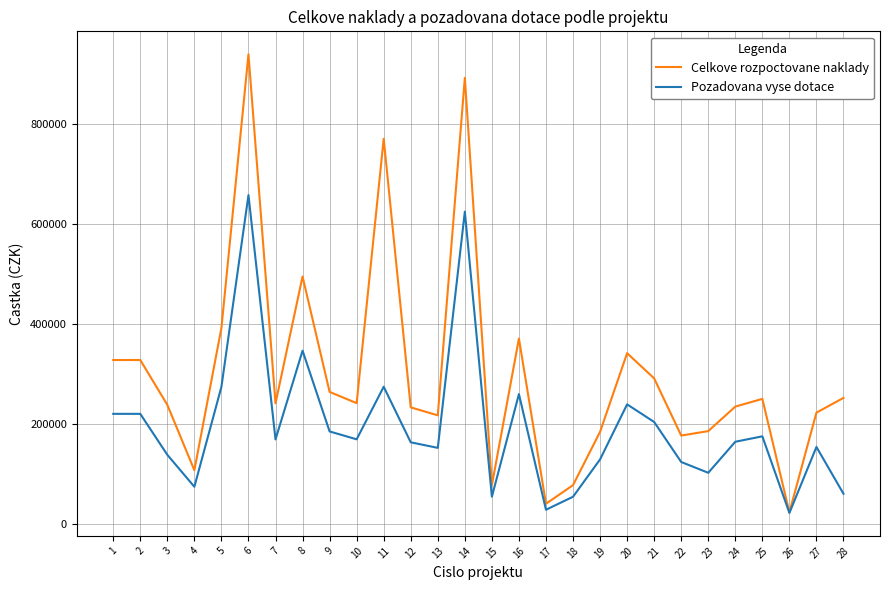

What is the average value of the Pozadovana vyse dotace series?

194083